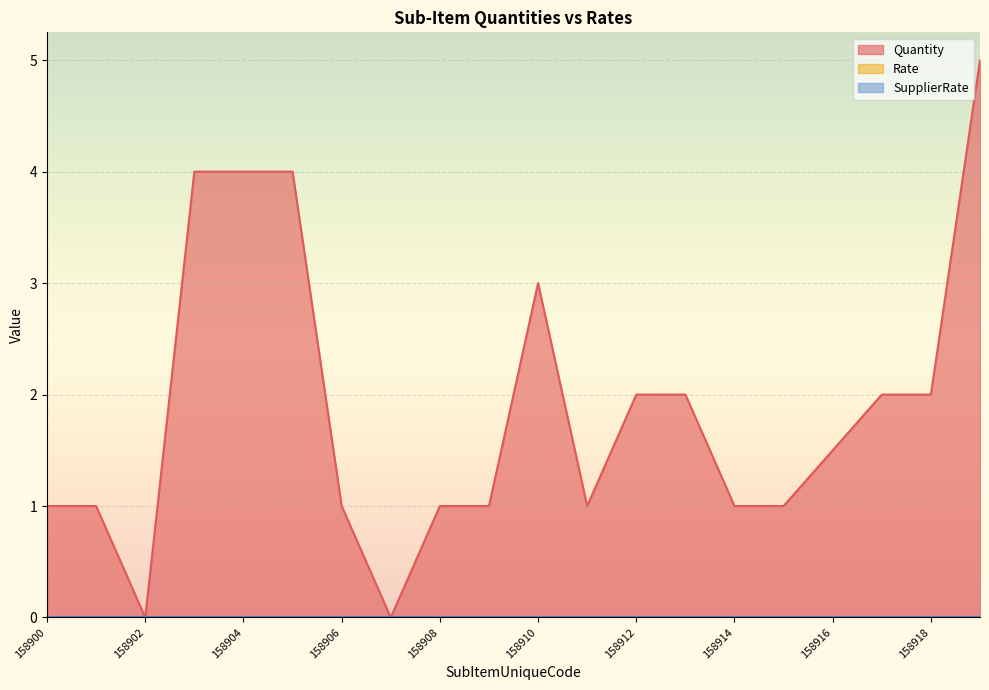

Where is SupplierRate nearest to the value 0?

158900